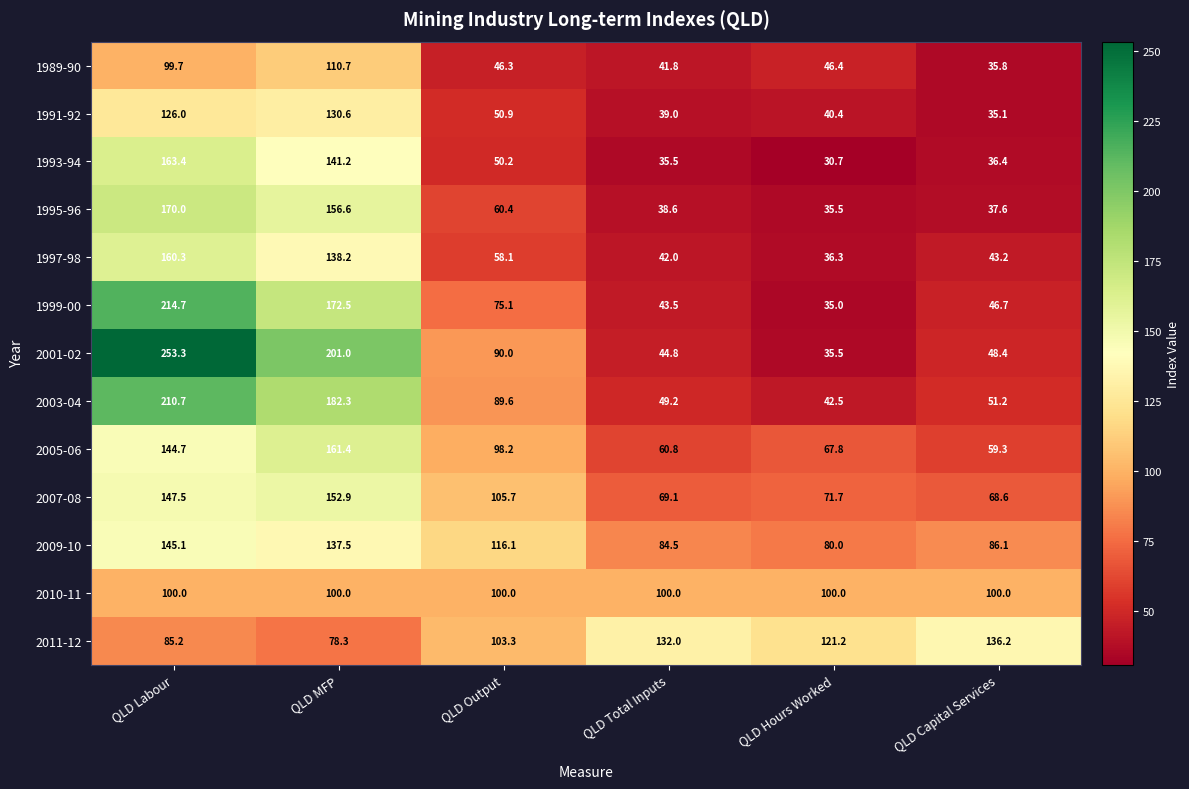

Which series has the largest total across all categories?

2001-02